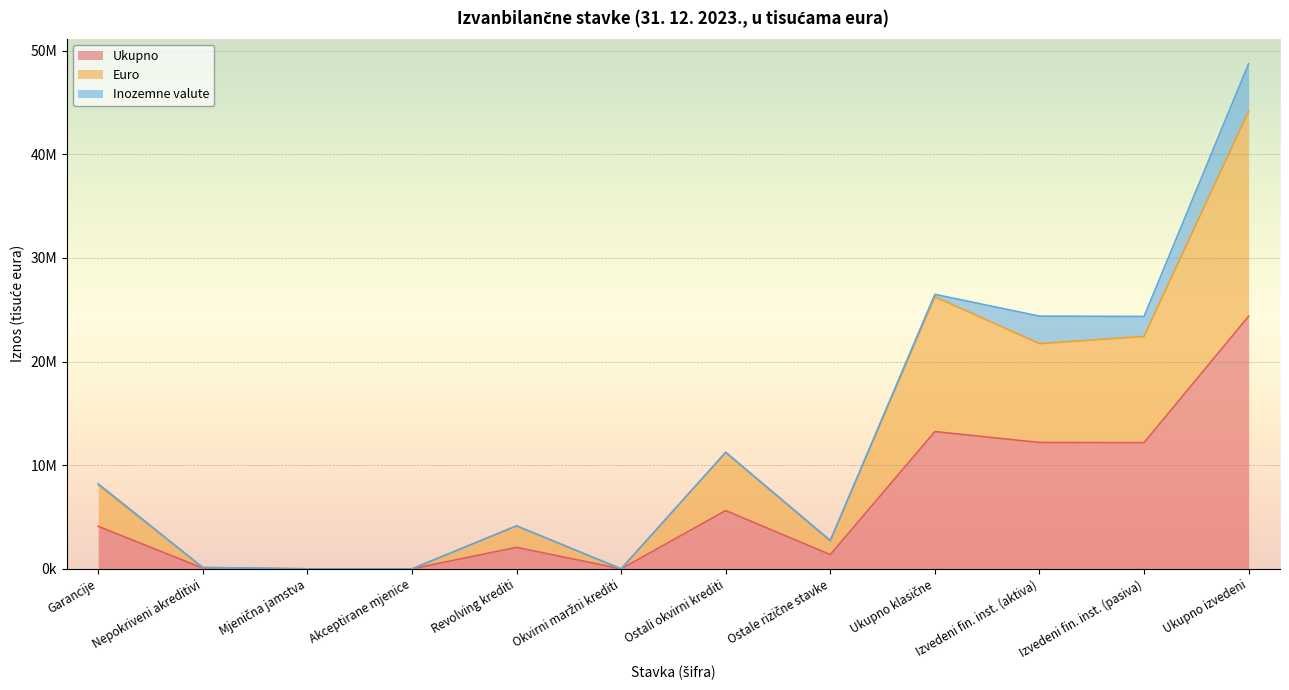

In Euro, how many points are lower than both neighbors (excluding endpoints)?

3